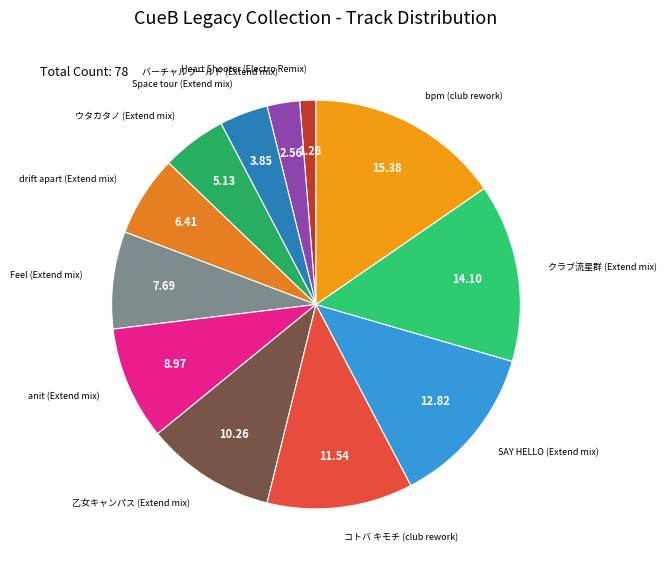

How many slices are in this pie chart?

12